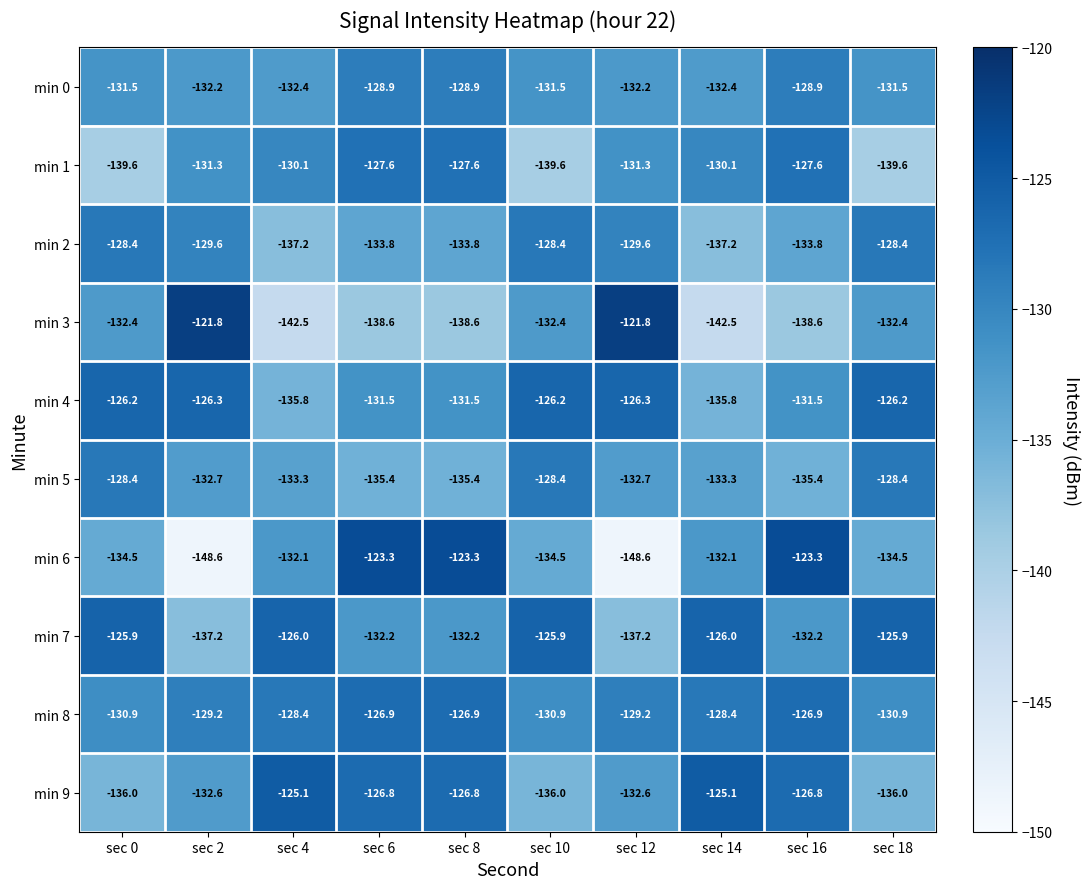

Which series changed the most between sec 12 and sec 18?

min 6